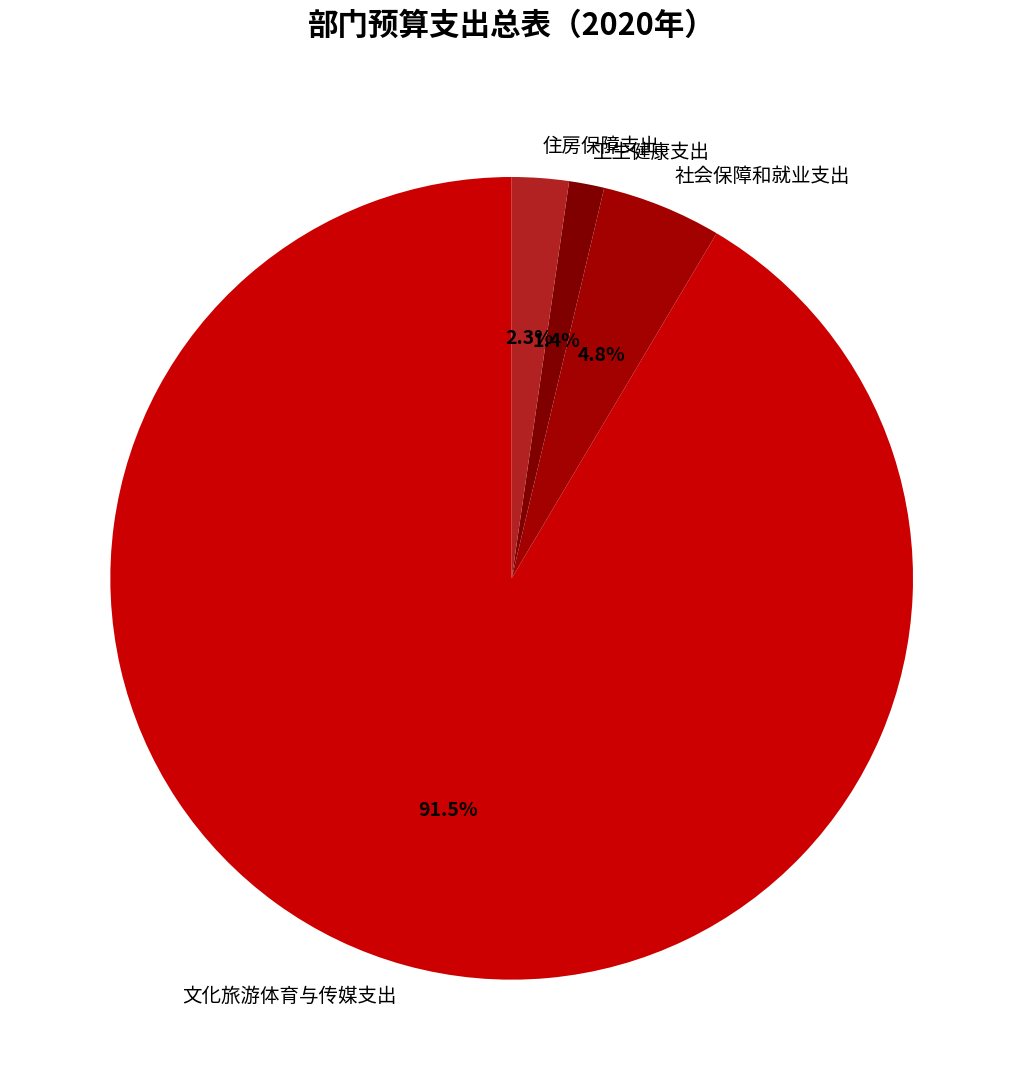

To the nearest percent, what is the average slice percentage?

25%